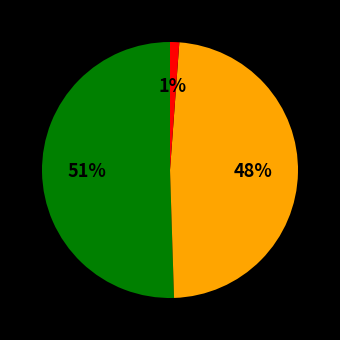

To the nearest percent, what is the average slice percentage?

33%